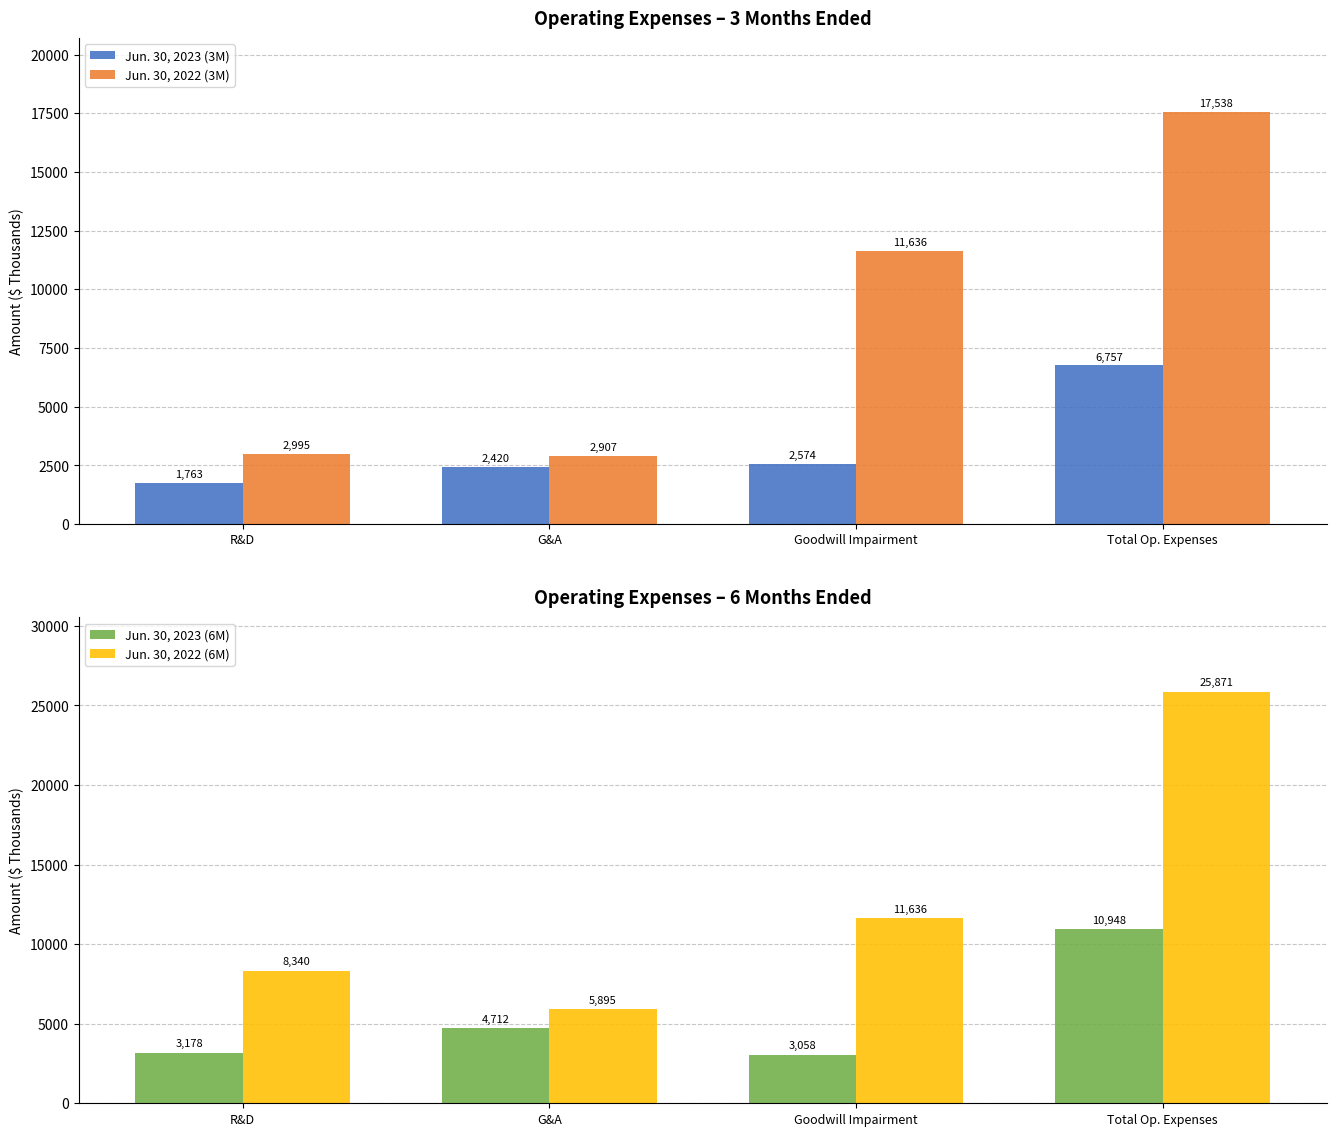

Are the bars horizontal?

No